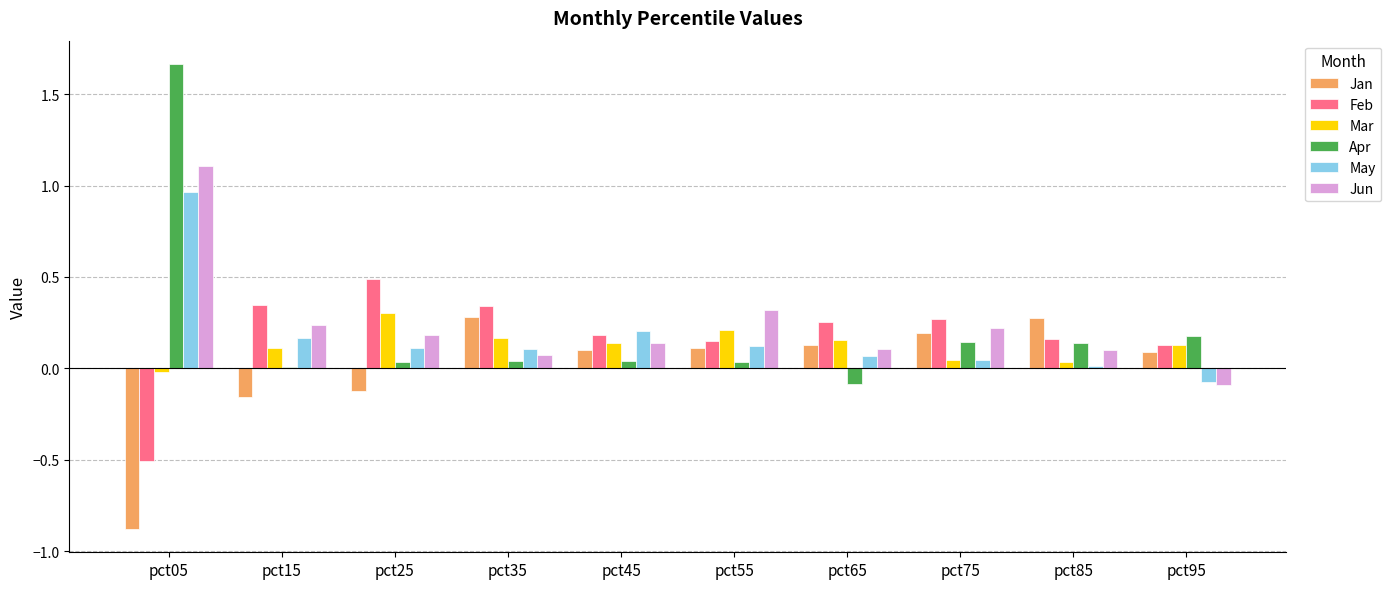

What is the total value across all series at pct95?

0.4